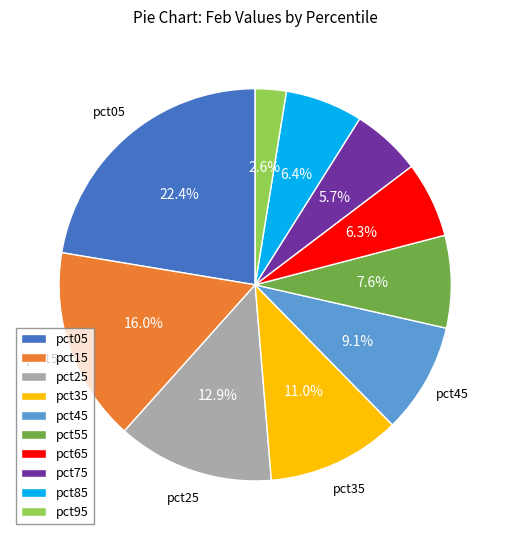

How much of the chart is everything except pct05?

77.6%